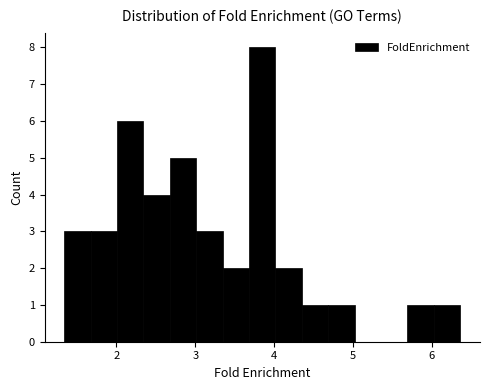

Read against the x-axis, roughly where is the centre of the tallest bar?

3.9